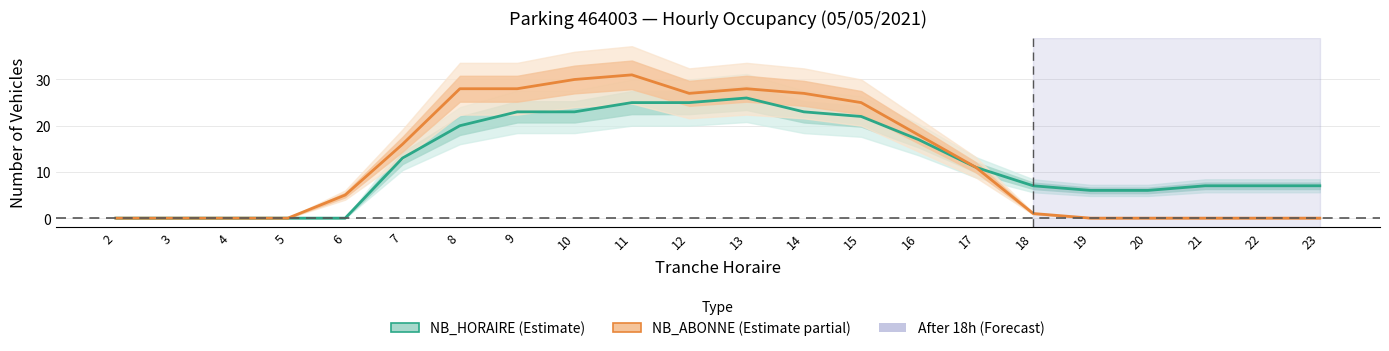

What is the sum of the NB_ABONNE values at 15 and 3?

25